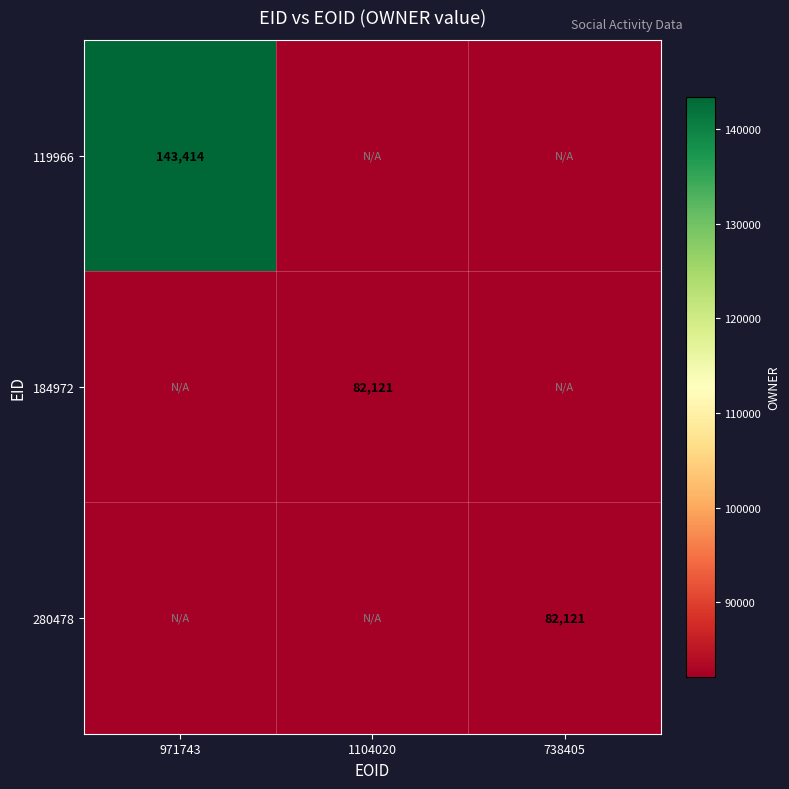

The value of 280478 at 738405 is 82121. True or false?

True